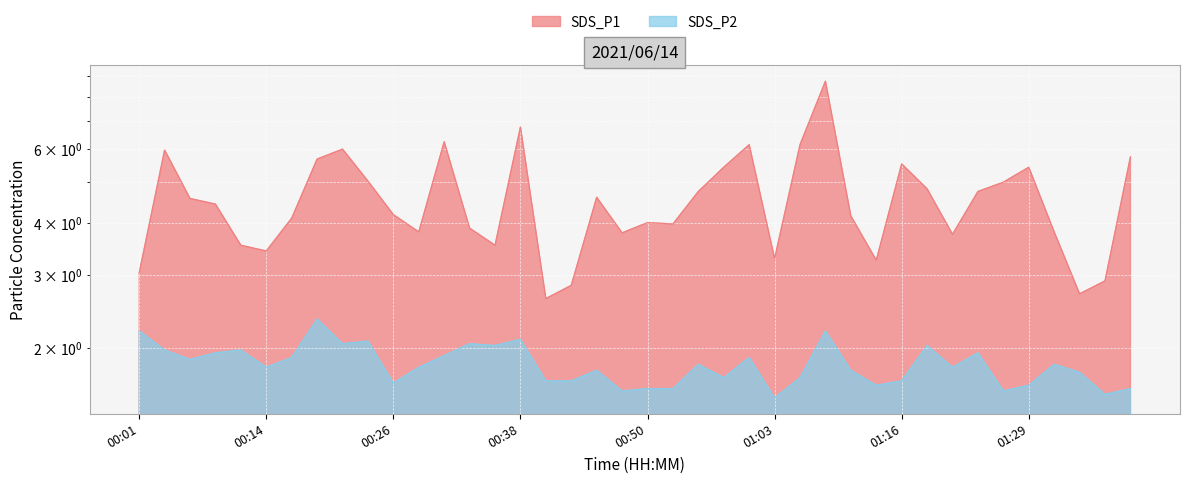

Read the SDS_P1 value at 00:38.

6.8